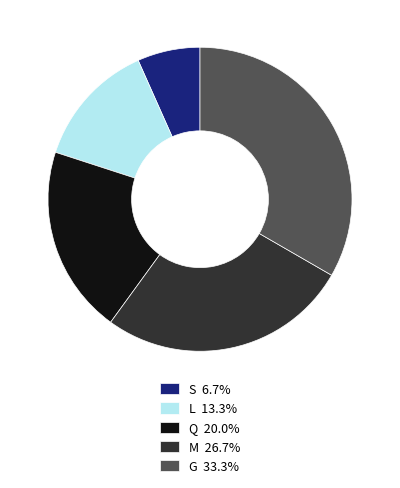

Do G 33.3% and M 26.7% together represent more than half of the pie?

Yes